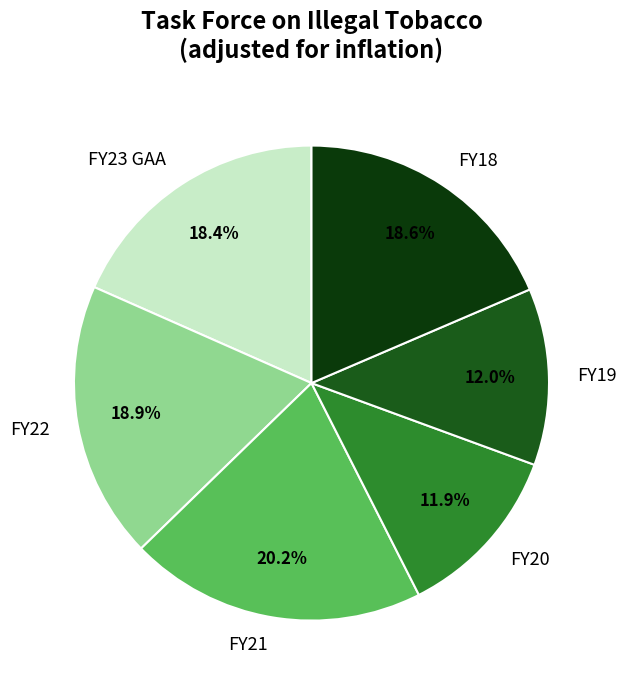

Between FY21 and FY20, which is larger?

FY21